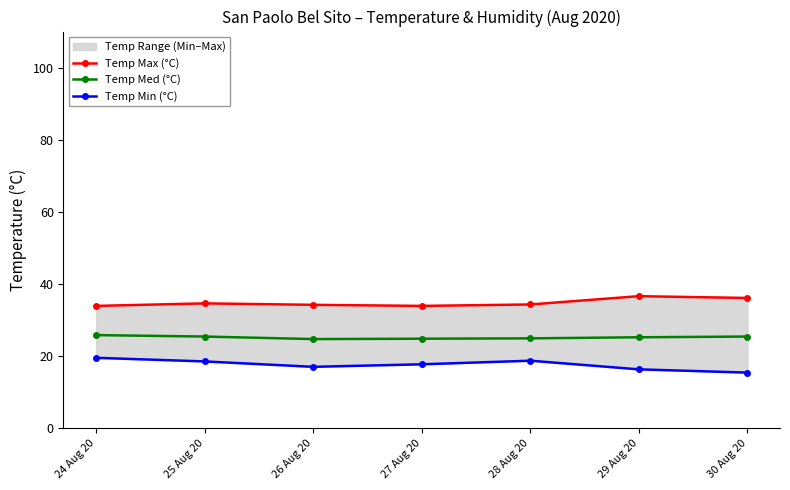

The Temp Med (°C) series shows 14.4 at 24 Aug 20. True or false?

False